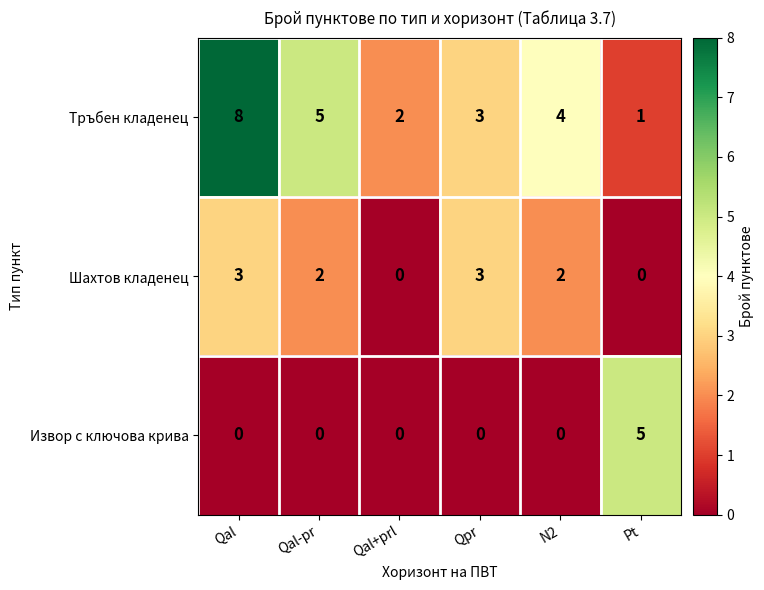

What is the greatest value displayed?

8